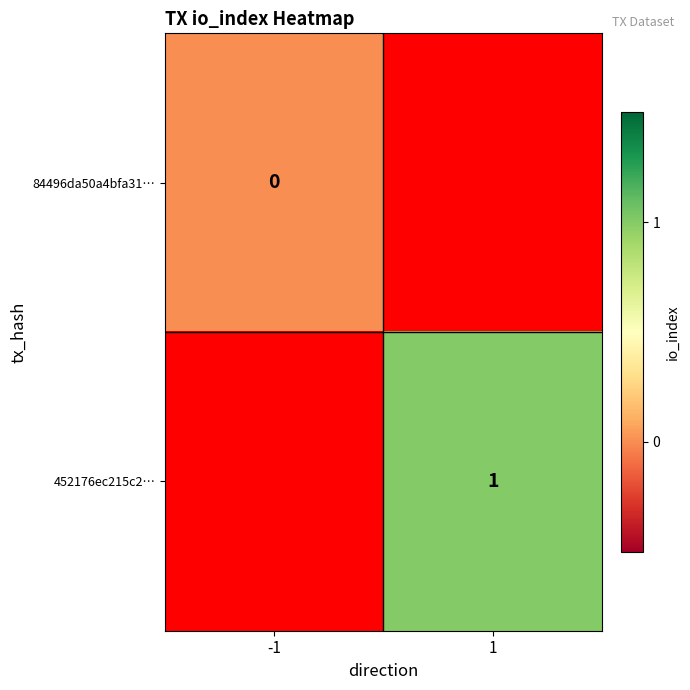

Is it true that 452176ec215c2… equals 1 at 1?

True